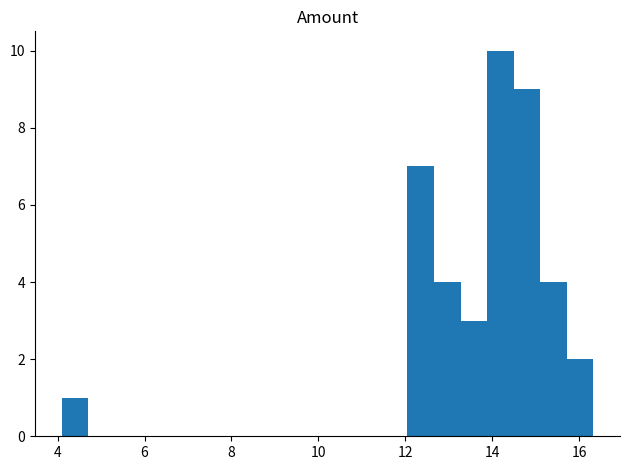

Read against the x-axis, roughly where is the centre of the tallest bar?

14.2